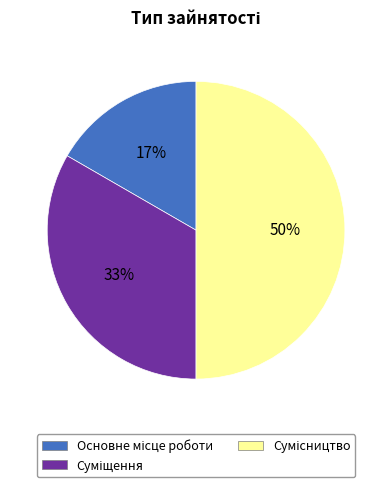

To the nearest percent, what is the difference between the largest and smallest slice percentages?

33%